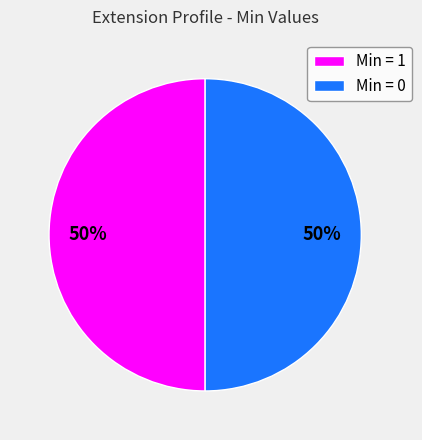

How many slices are in this pie chart?

2